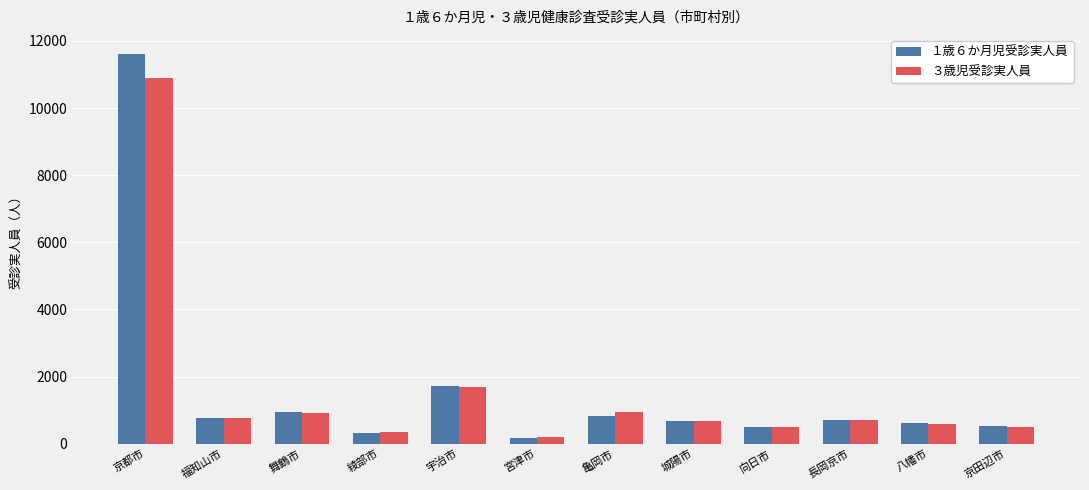

What is the label of the 6th bar from the right?

亀岡市